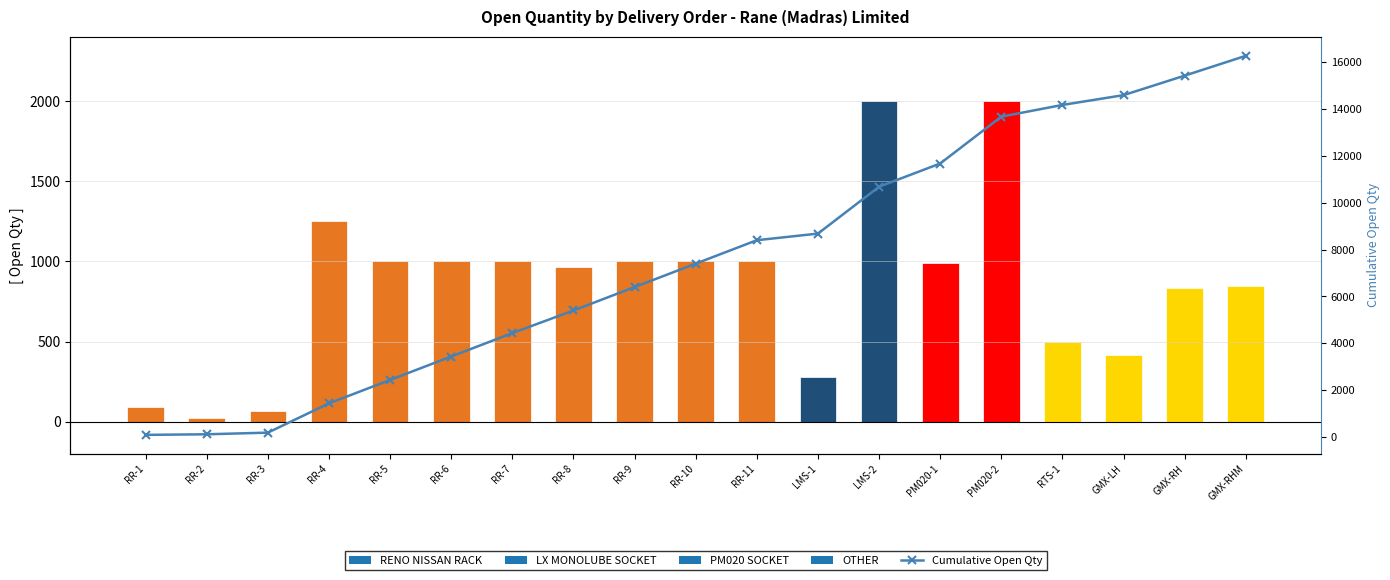

At which category does the chart reach its peak across all series?

GMX-RHM